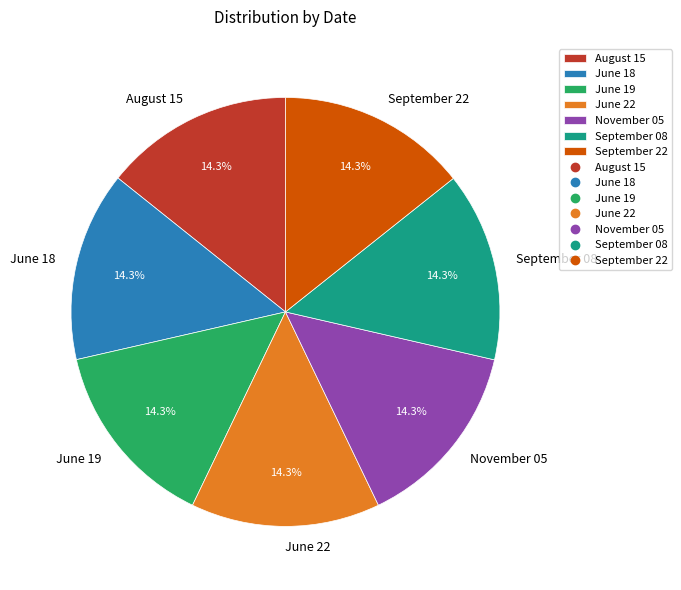

What portion of the pie excludes September 22?

85.7%